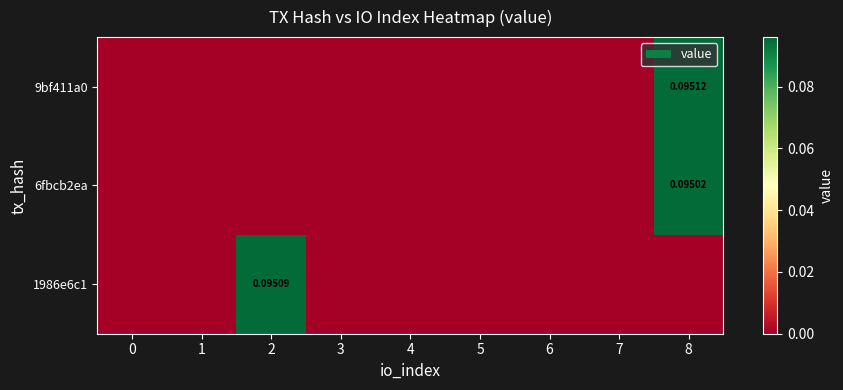

Rank the series by their maximum value, from lowest to highest.

6fbcb2ea, 1986e6c1, 9bf411a0